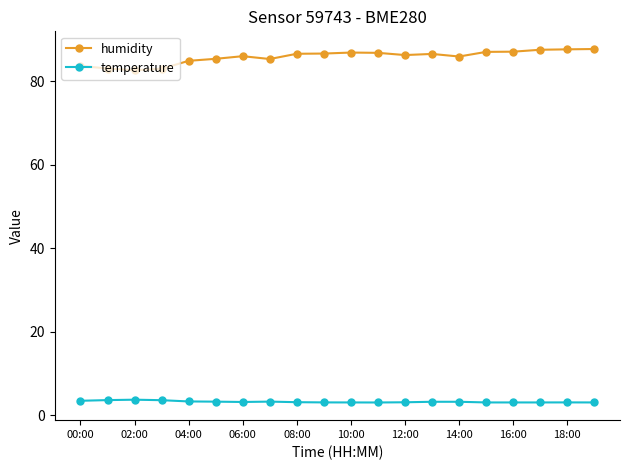

How many data points does each series have?

20